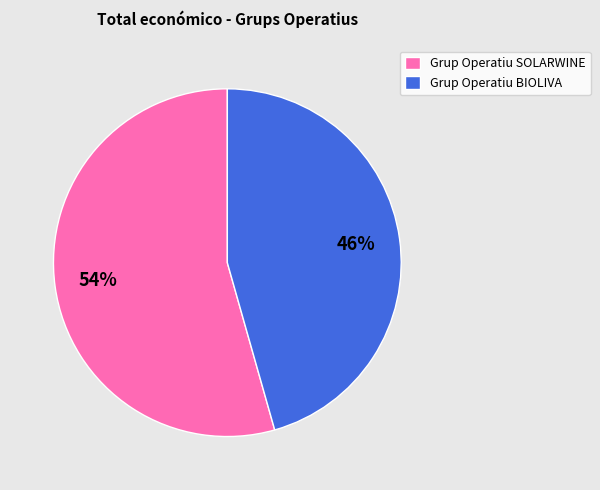

Rank the categories by value from highest to lowest.

Grup Operatiu SOLARWINE, Grup Operatiu BIOLIVA